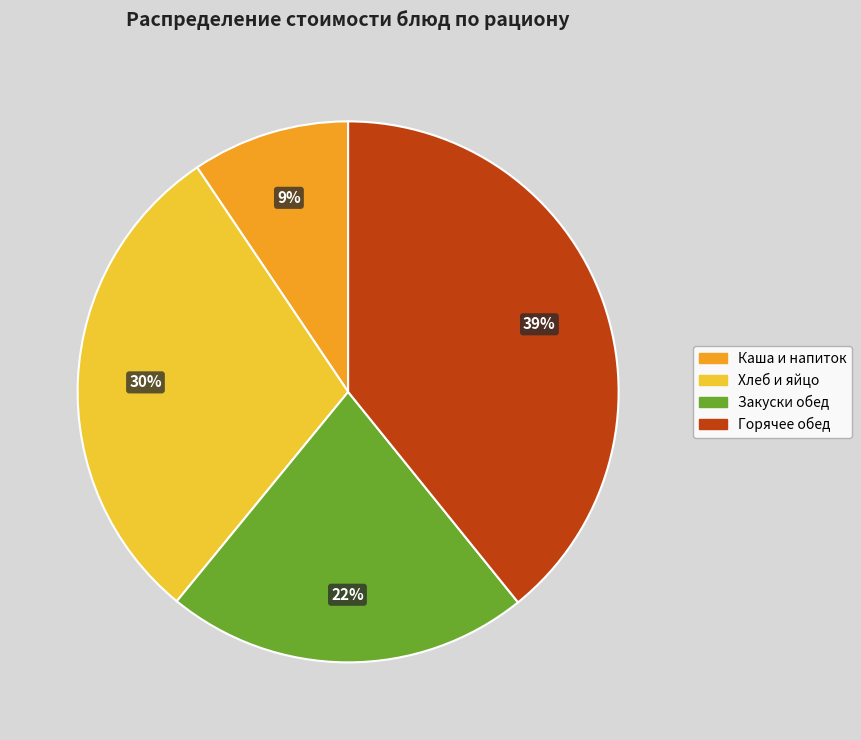

Does Хлеб и яйцо represent more than half of the total?

No